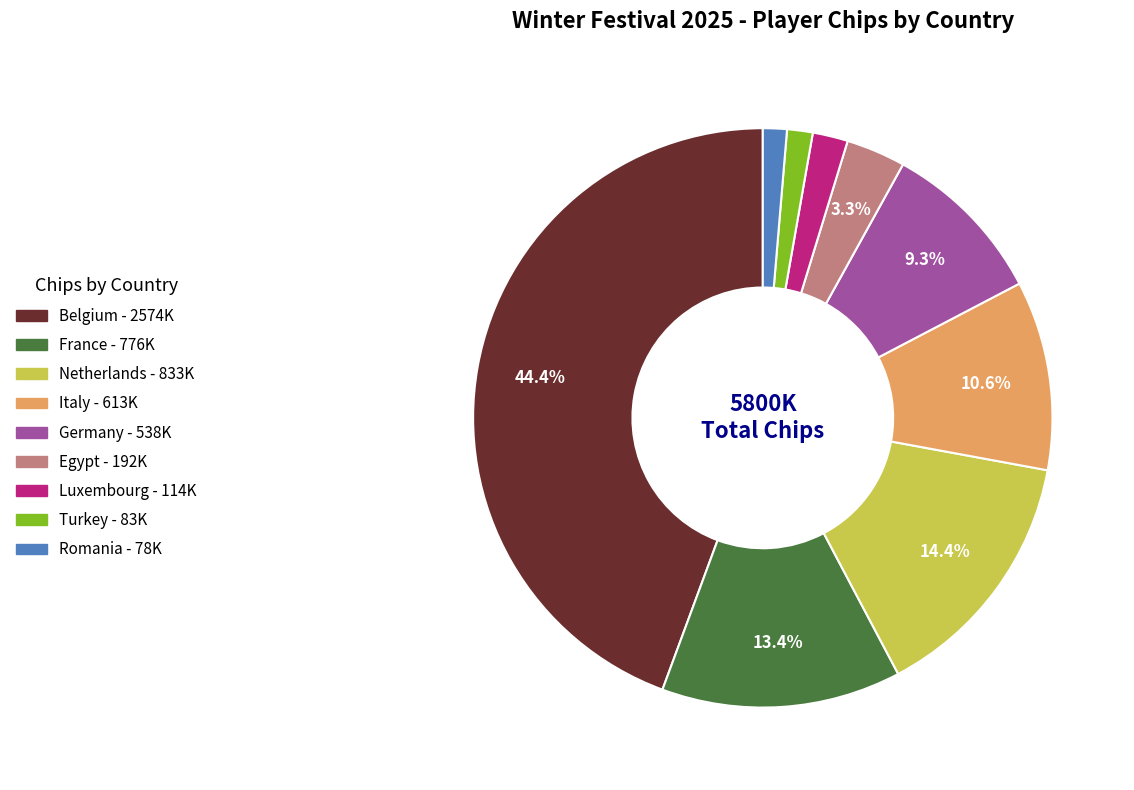

Which slice is the largest?

Belgium